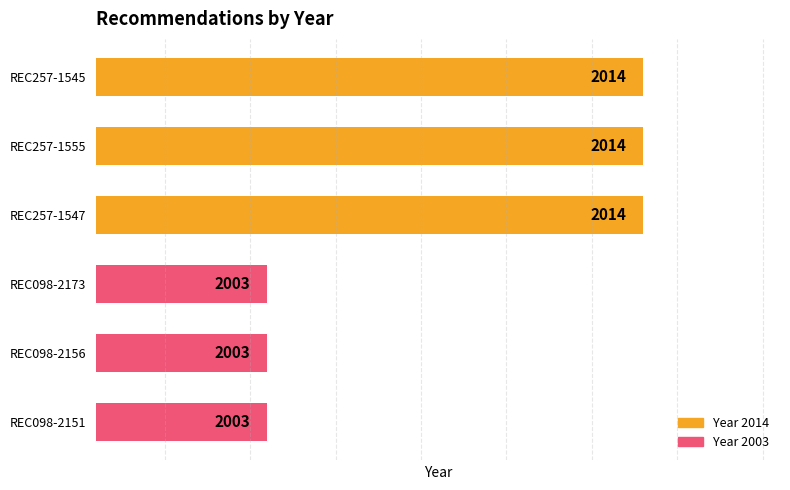

Count the number of data series in this chart.

1